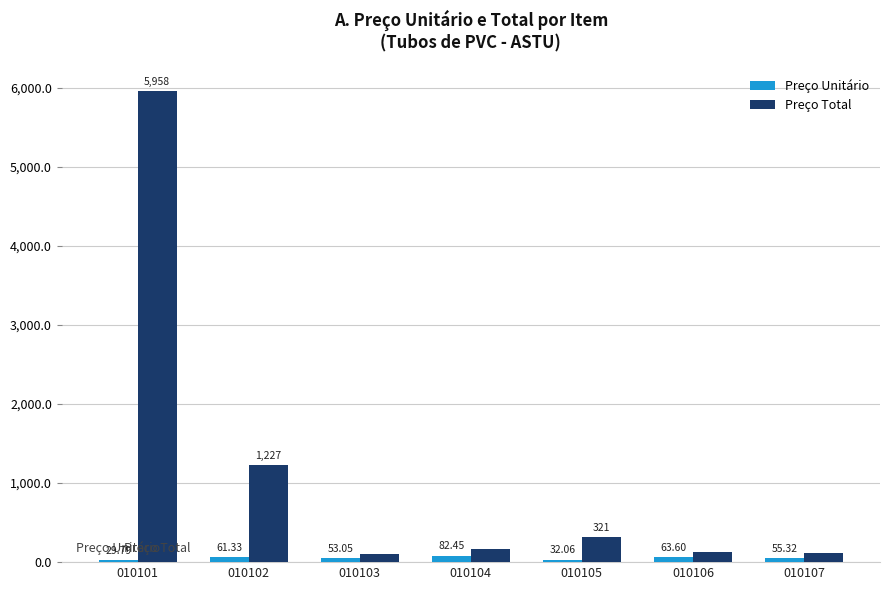

Is it true that Preço Total equals 106.1 at 010103?

True